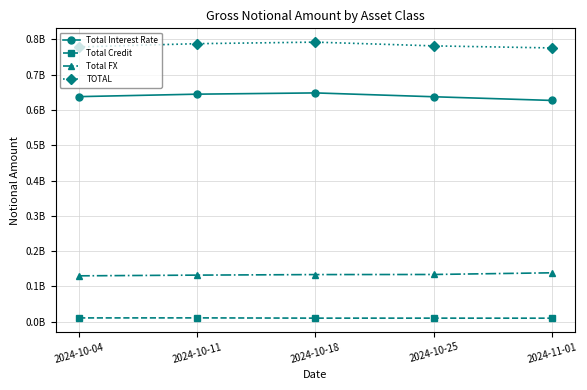

Which series changed the most between 2024-10-04 and 2024-10-11?

TOTAL